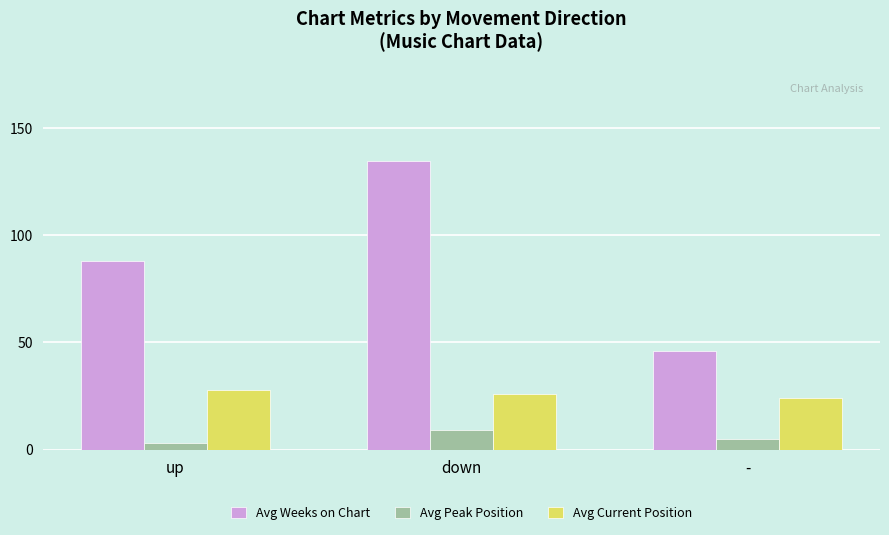

At which label does Avg Peak Position reach its minimum?

up